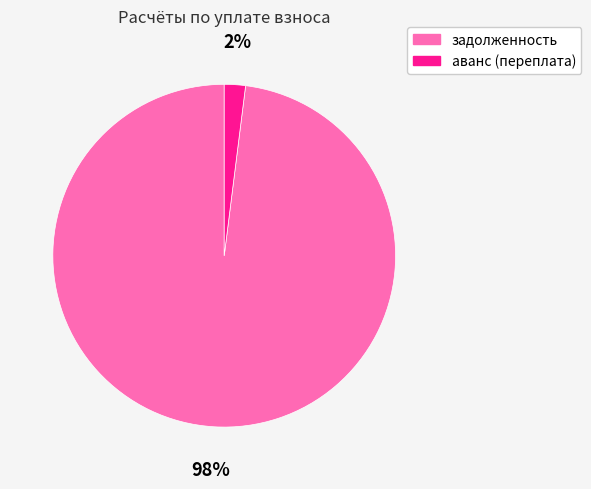

Between задолженность and аванс (переплата), which is larger?

задолженность